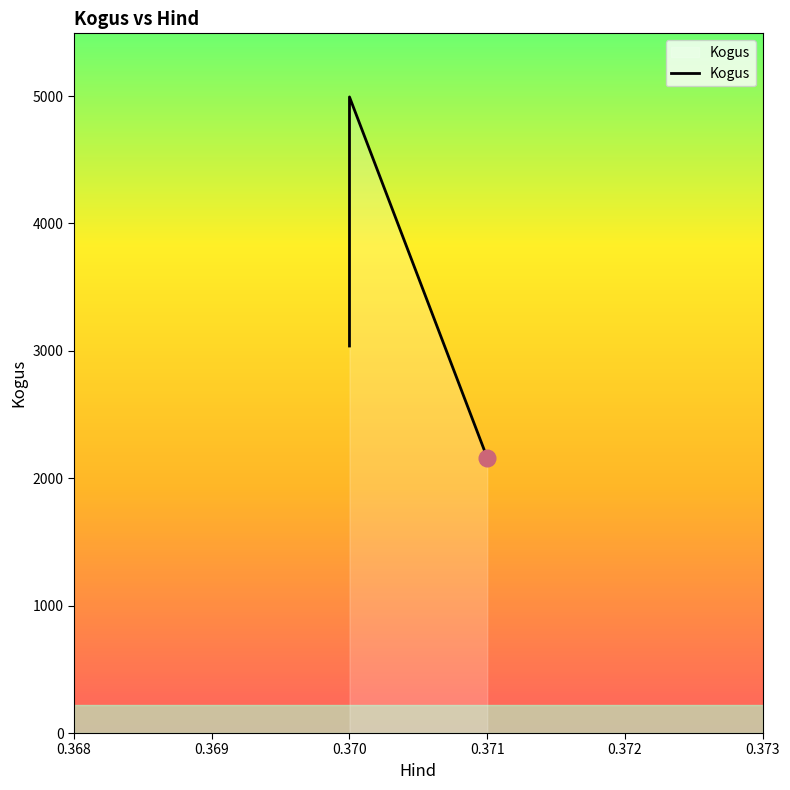

Is it true that the value at 0.370 is 7370?

False